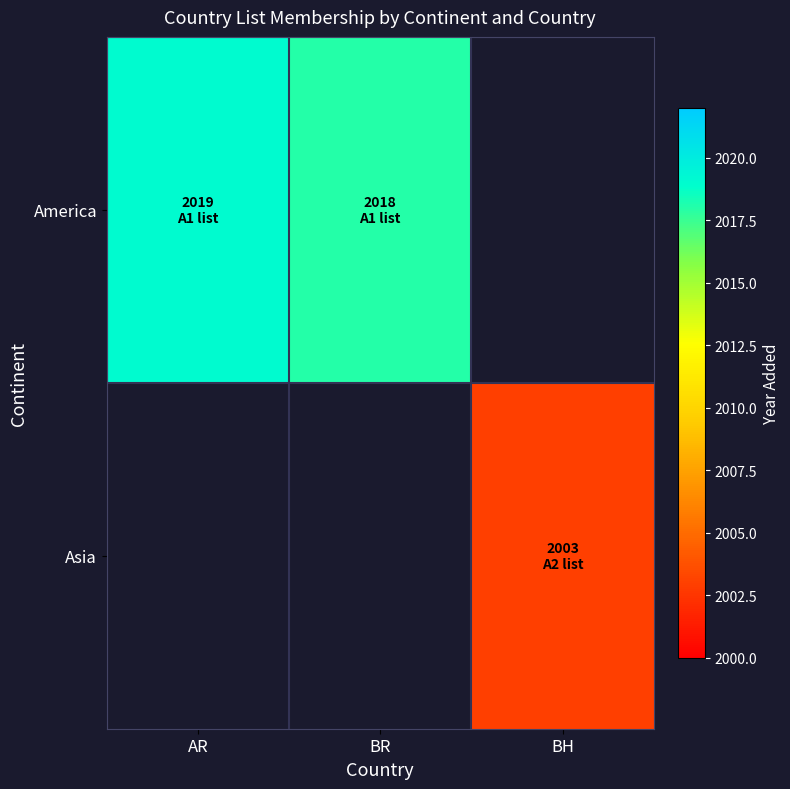

How many America values are between 2018 and 2019?

2